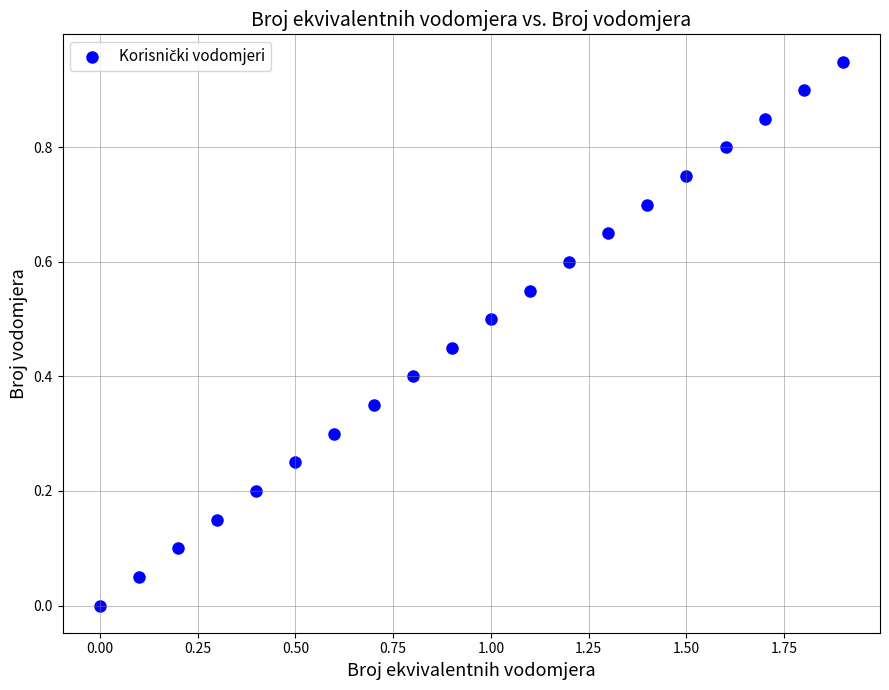

What is the range of X values (max minus min)?

1.9